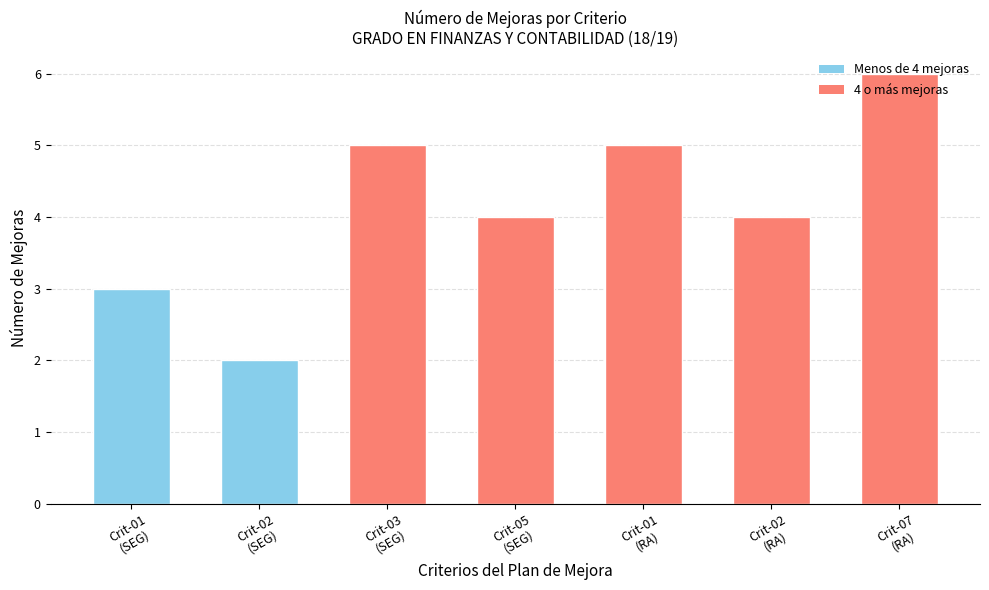

What value does the data have at Crit-02
(SEG)?

2